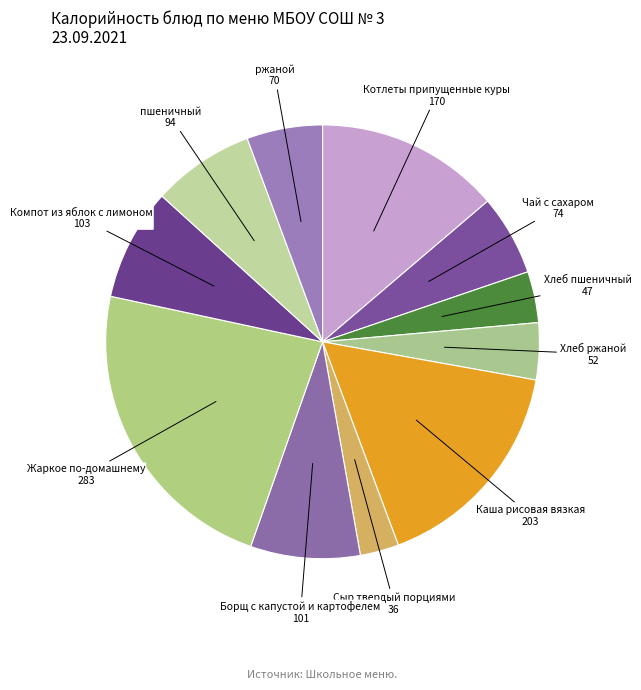

Combined, do Котлеты припущенные куры and Каша рисовая вязкая account for over 50%?

No